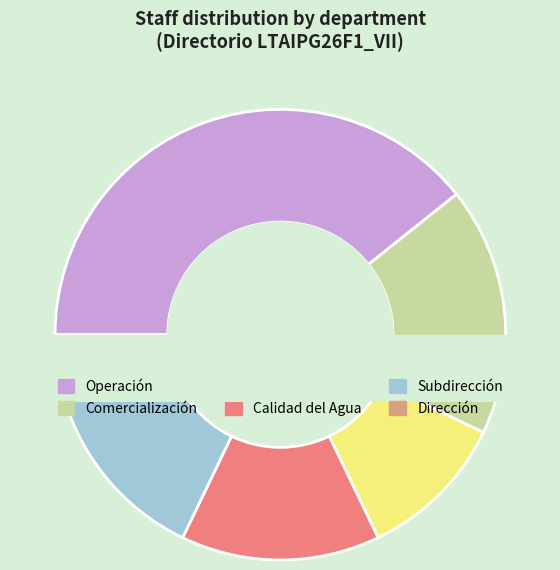

Combined, what portion of the pie is Contabilidad and Calidad del Agua?

26.9%